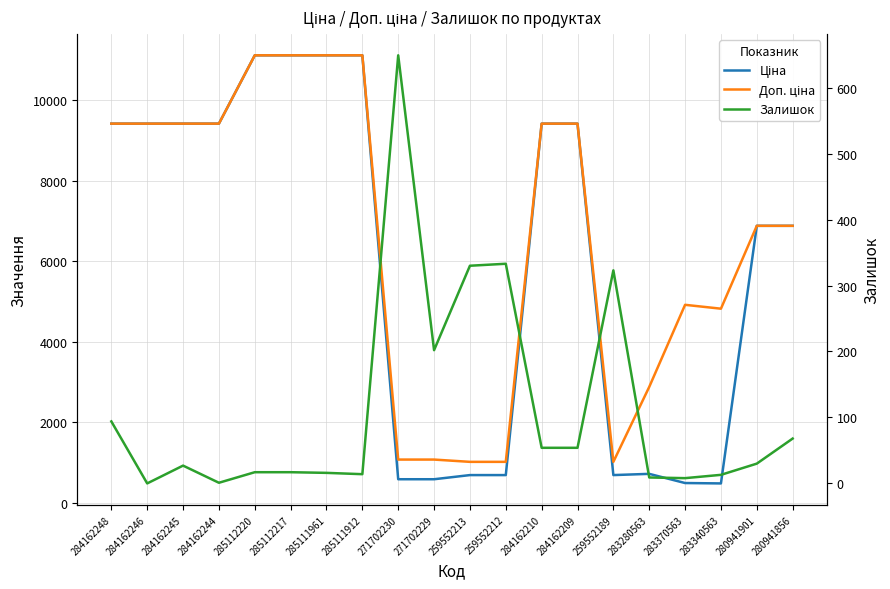

At which category is the sum across all series the highest?

285112220